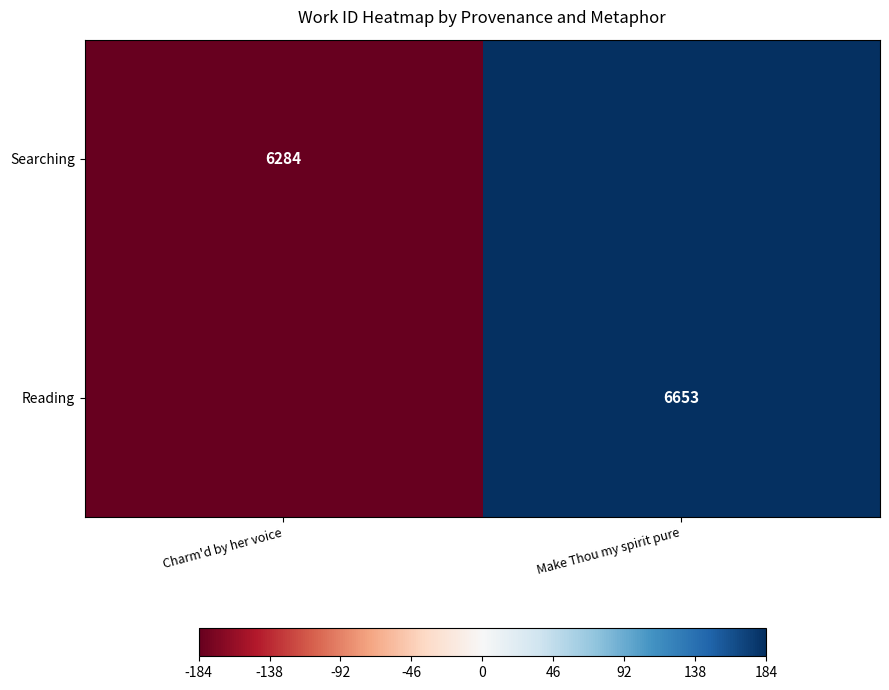

How many data points does each series have?

2